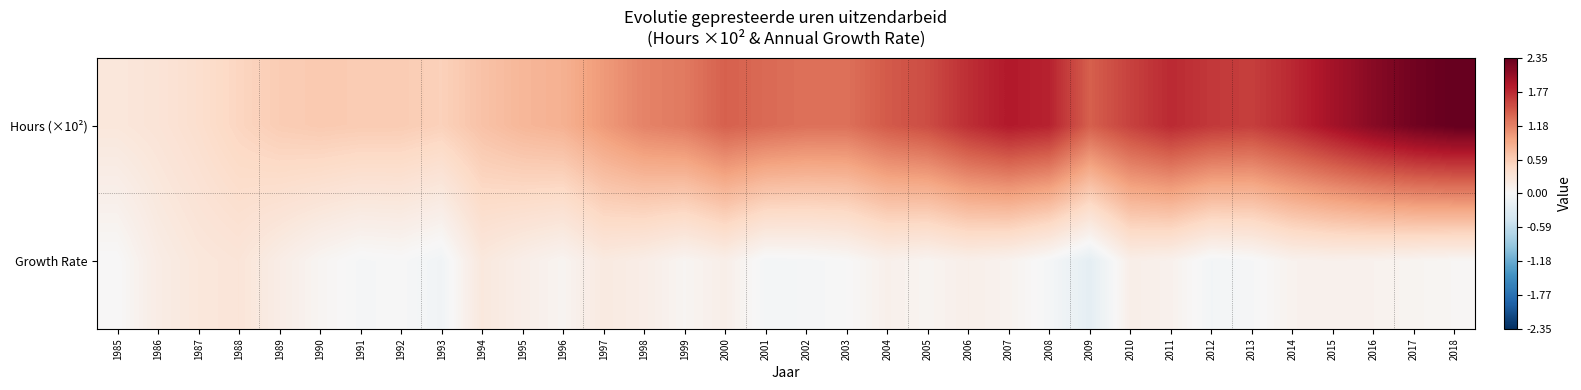

How many distinct data groups are displayed?

2